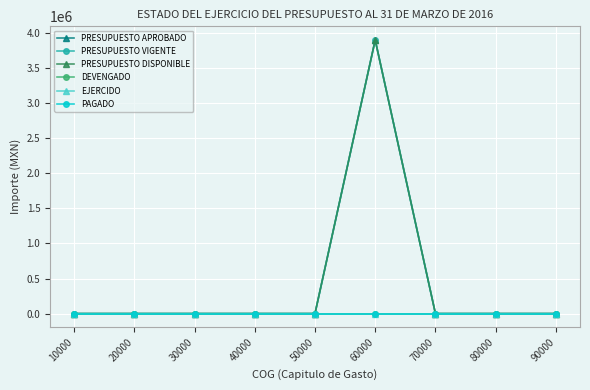

Is this an area chart (filled region under the line)?

No